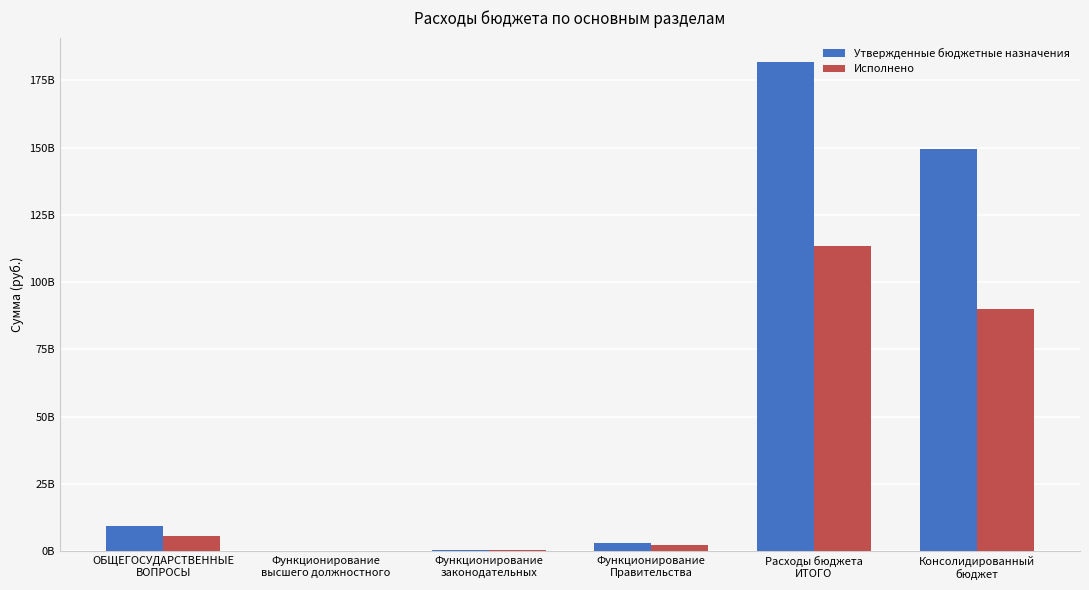

Which series has the widest spread of values?

Утвержденные бюджетные назначения